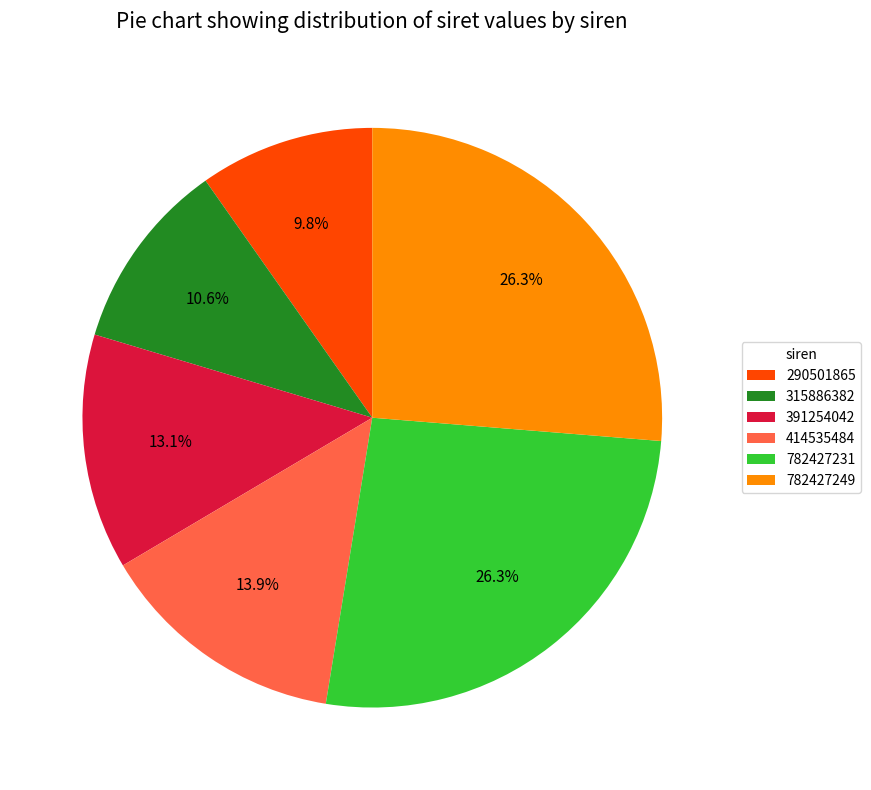

Does 782427231 account for over 50% of the chart?

No